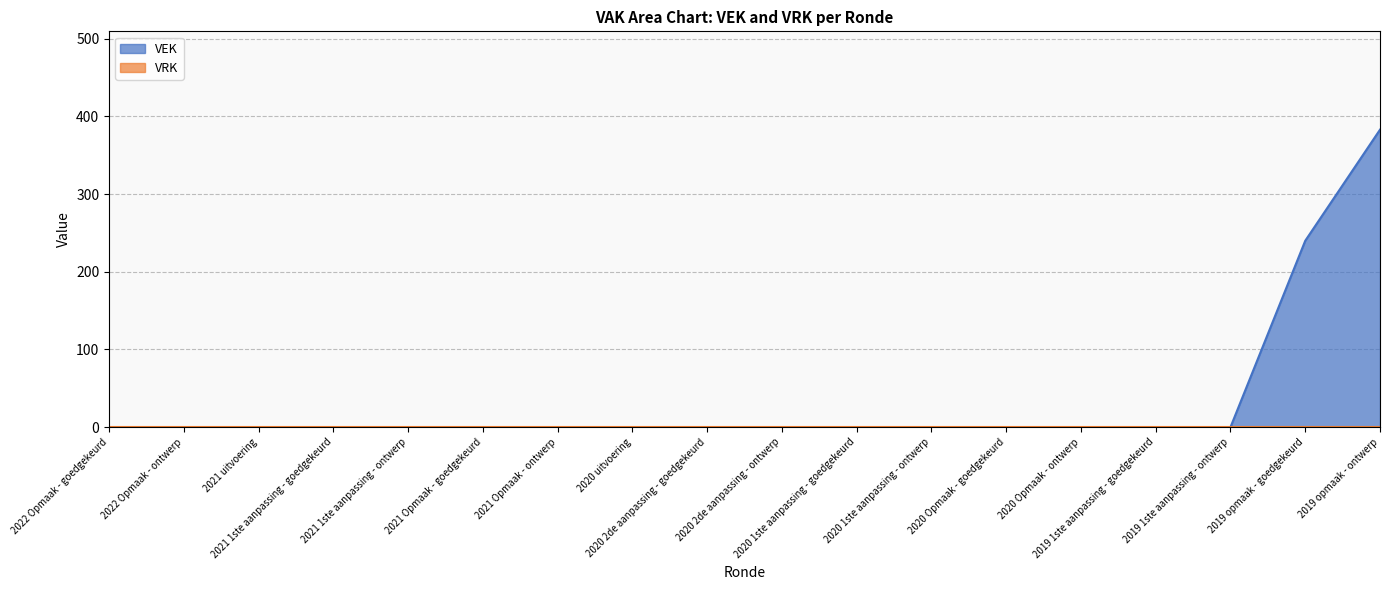

Rank the categories by value from highest to lowest.

2019 opmaak - ontwerp, 2019 opmaak - goedgekeurd, 2022 Opmaak - goedgekeurd, 2022 Opmaak - ontwerp, 2021 uitvoering, 2021 1ste aanpassing - goedgekeurd, 2021 1ste aanpassing - ontwerp, 2021 Opmaak - goedgekeurd, 2021 Opmaak - ontwerp, 2020 uitvoering, 2020 2de aanpassing - goedgekeurd, 2020 2de aanpassing - ontwerp, 2020 1ste aanpassing - goedgekeurd, 2020 1ste aanpassing - ontwerp, 2020 Opmaak - goedgekeurd, 2020 Opmaak - ontwerp, 2019 1ste aanpassing - goedgekeurd, 2019 1ste aanpassing - ontwerp